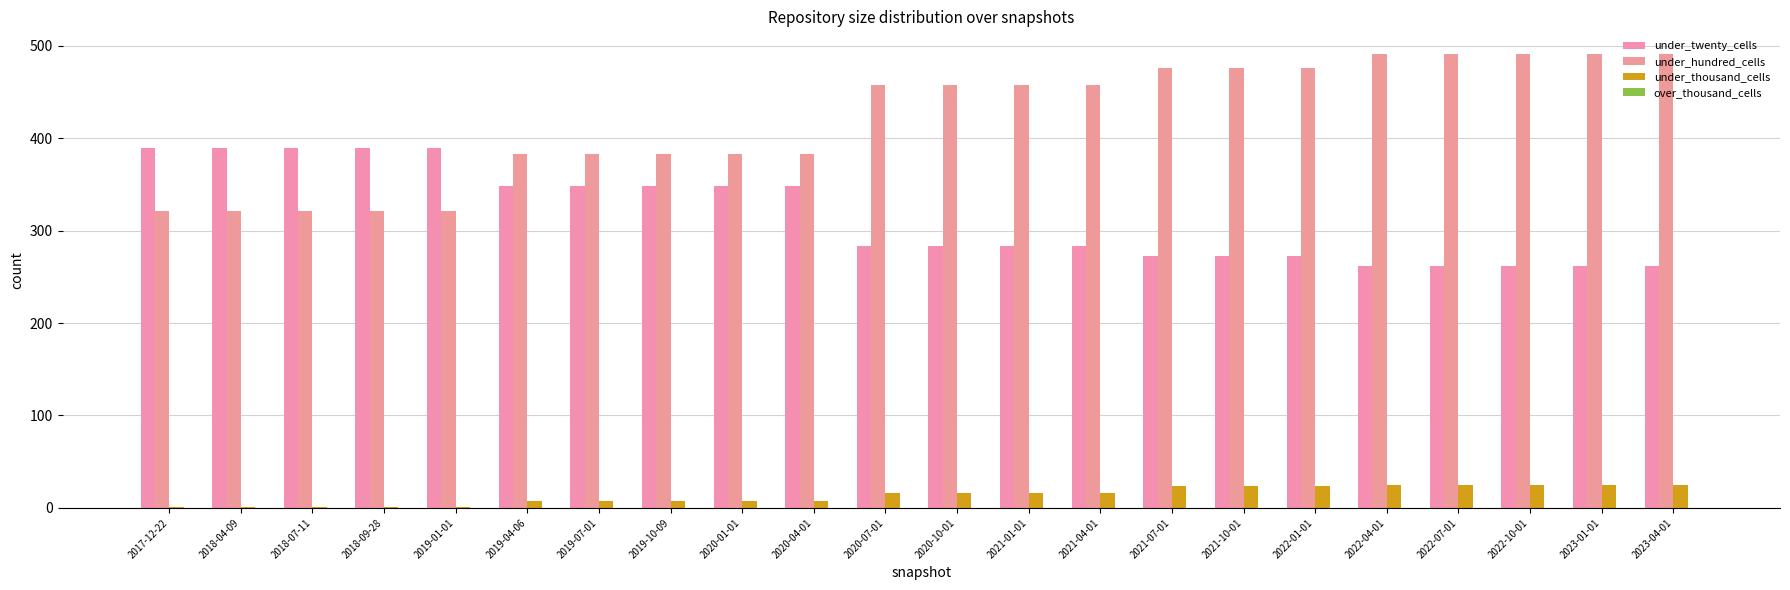

True or false: under_twenty_cells has a value of 121 at 2021-04-01.

False